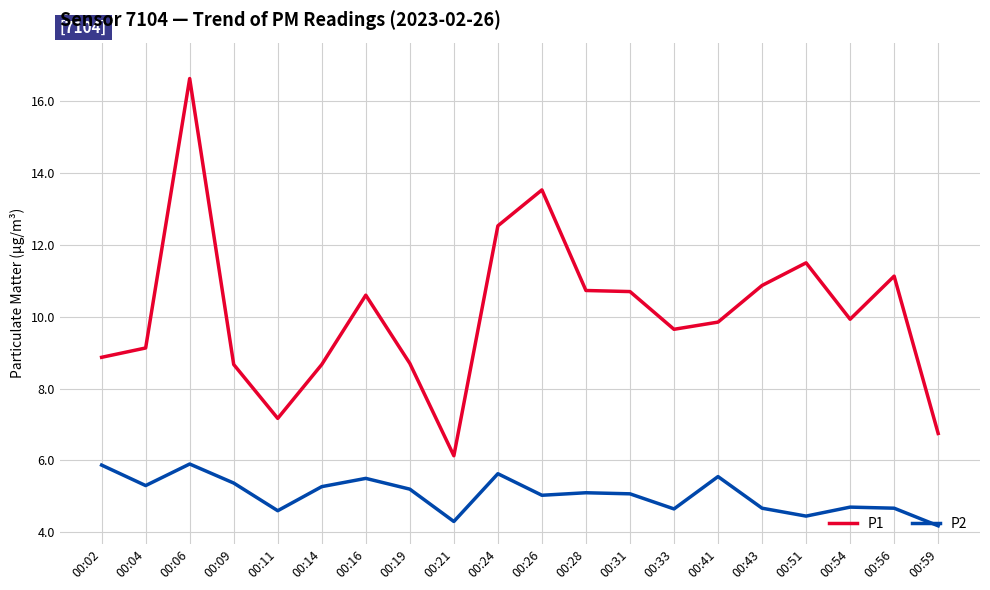

Is this an area chart (filled region under the line)?

No